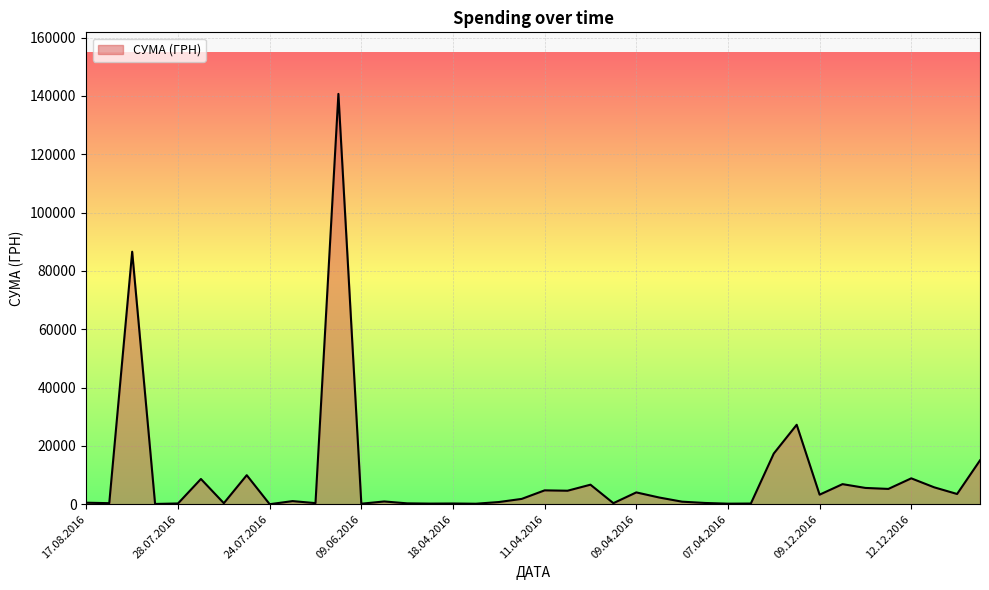

What is the greatest value displayed?

140706.2